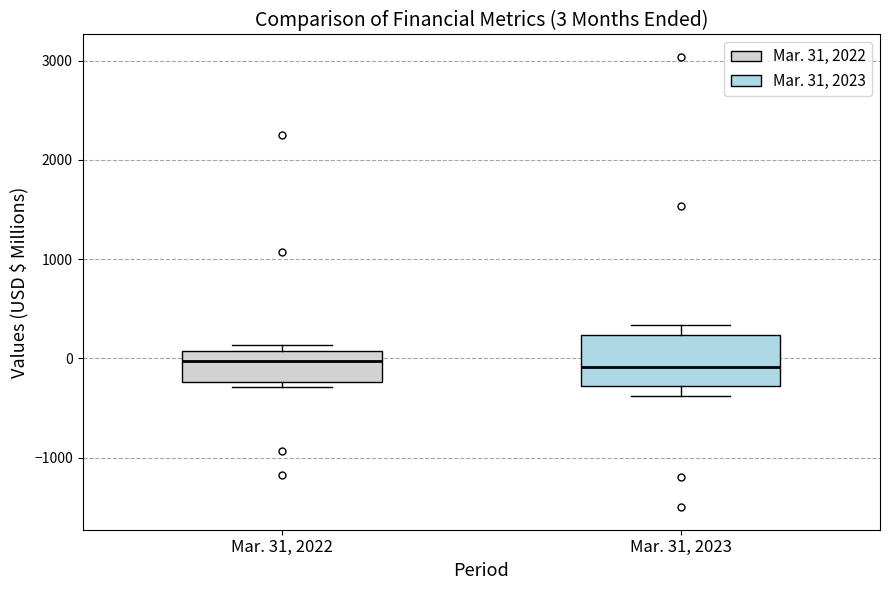

Comparing the boxes themselves (not the whiskers), which one is the tallest?

Mar. 31, 2023